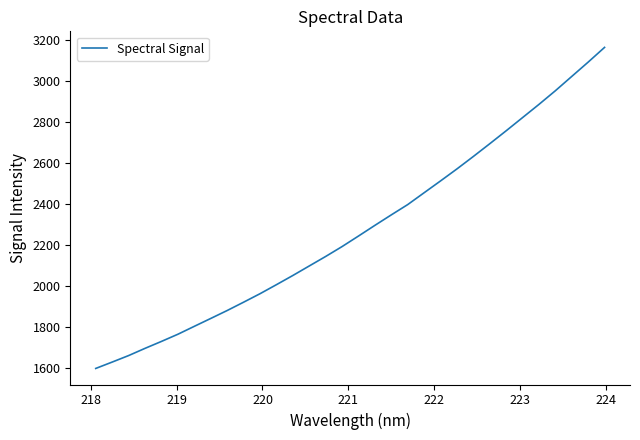

What is the maximum value shown in the chart?

3165.4